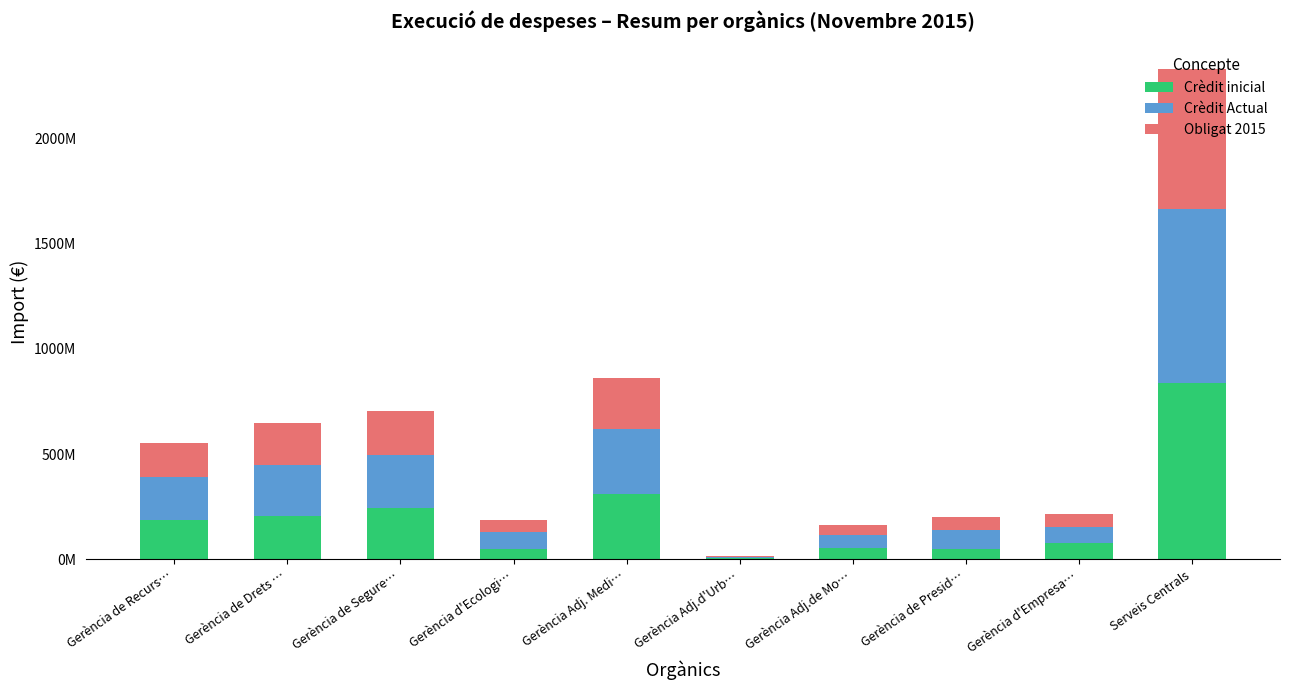

Are the bars horizontal?

No